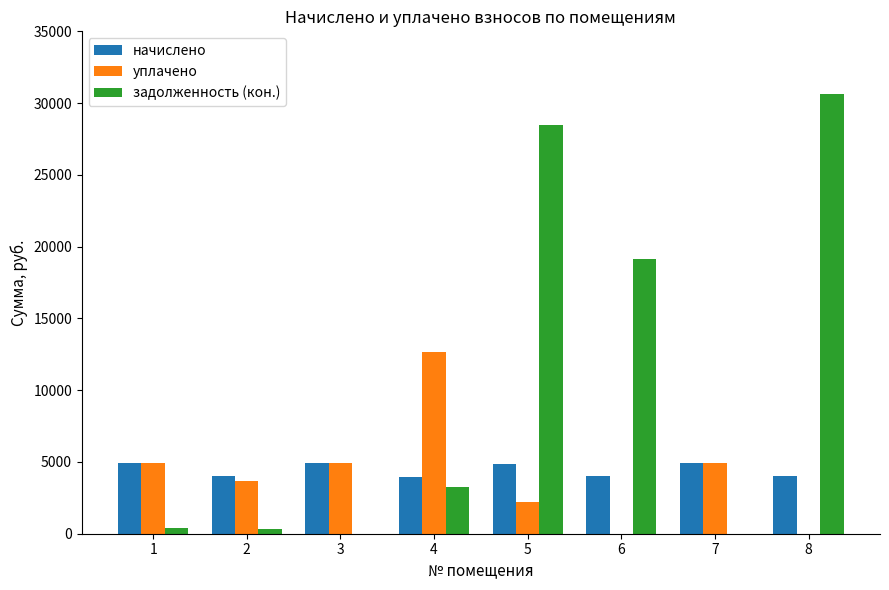

Which series has the largest total across all categories?

задолженность (кон.)